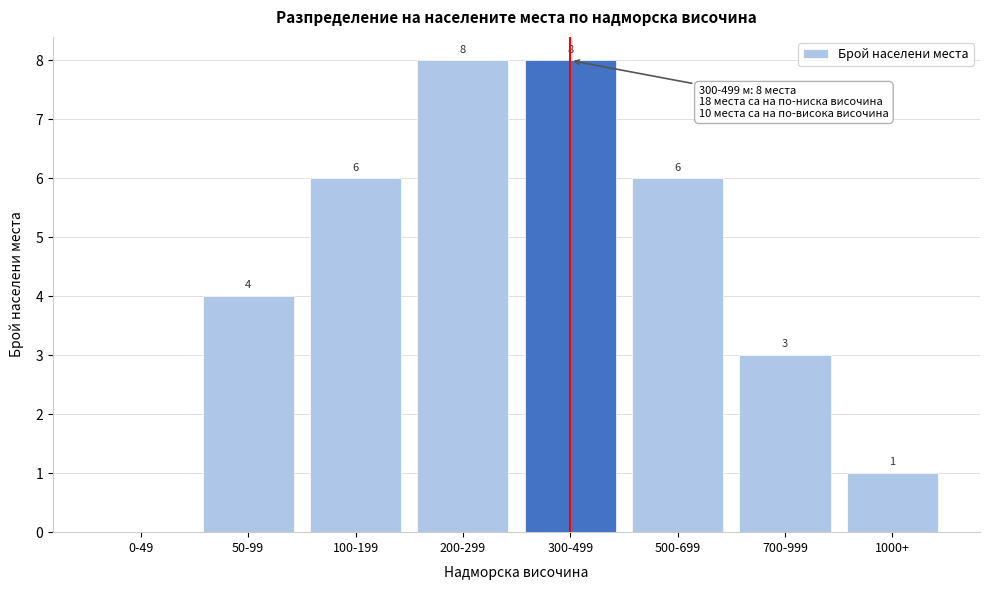

Reading left to right, transcribe all the data shown in this chart.

0-49=0	50-99=4	100-199=6	200-299=8	300-499=8	500-699=6	700-999=3	1000+=1